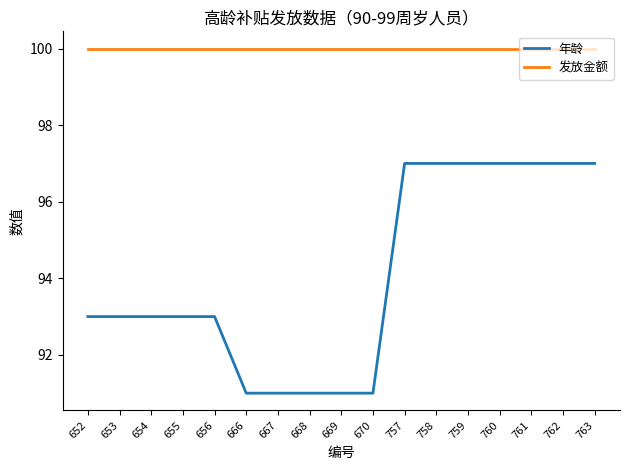

Which series has the largest range (max minus min)?

年龄